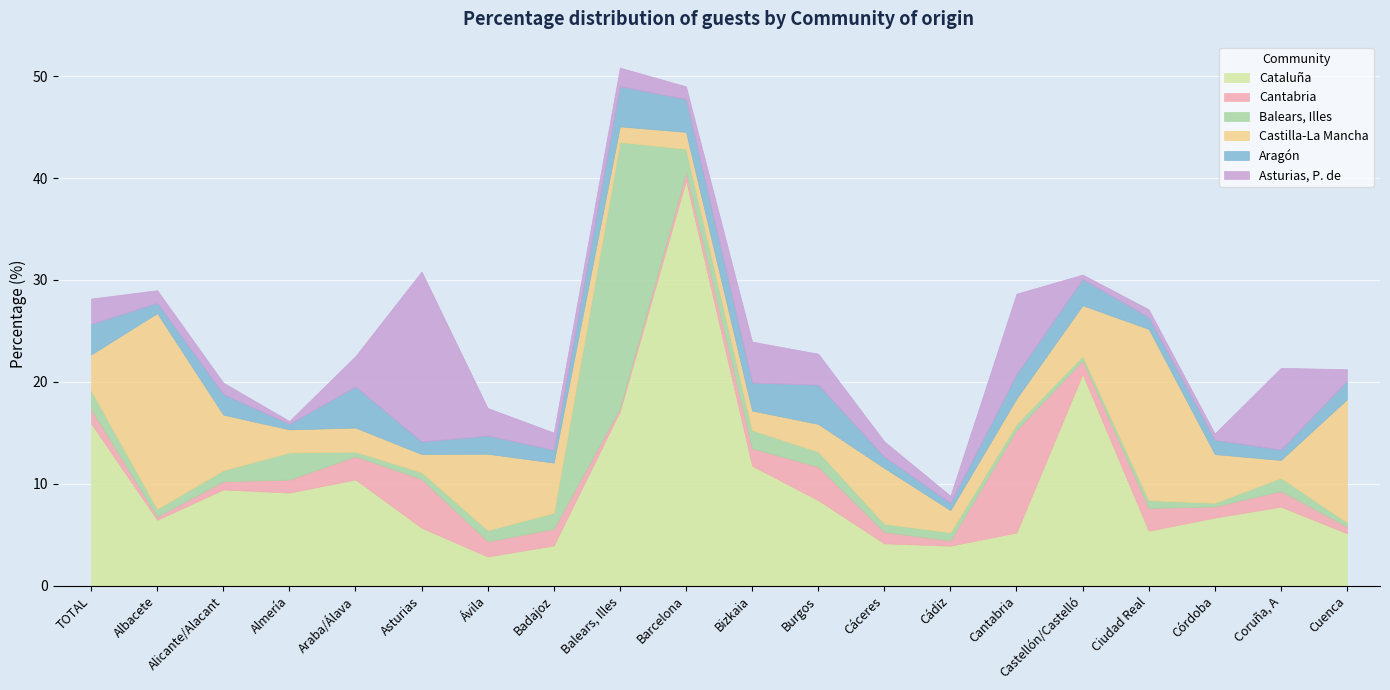

What are all the series names shown in the legend?

Cataluña, Cantabria, Balears, Illes, Castilla-La Mancha, Aragón, Asturias, P. de